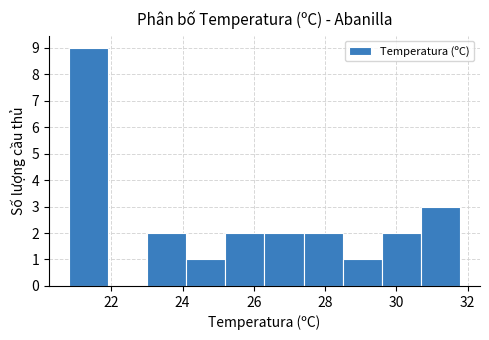

Reading left to right, transcribe this chart: for each bar, give the range it covers on the x-axis and its height. Neither the bar edges nor the heights are printed on the chart, so give them approximately, as read against the axes.

20.8 to 21.9: 9
21.9 to 23.0: 0
23.0 to 24.1: 2
24.1 to 25.2: 1
25.2 to 26.3: 2
26.3 to 27.4: 2
27.4 to 28.5: 2
28.5 to 29.6: 1
29.6 to 30.7: 2
30.7 to 31.8: 3